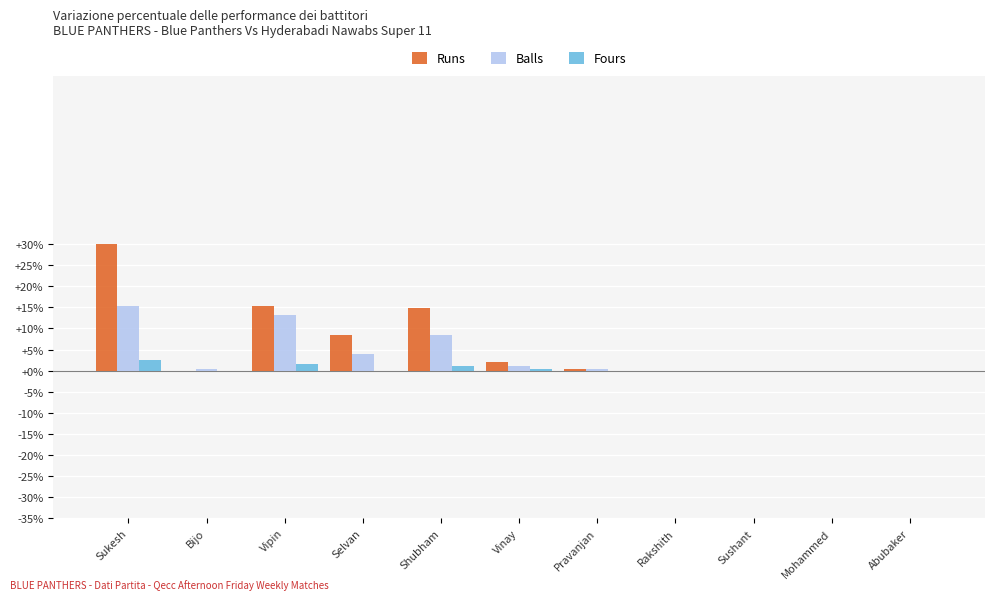

Which series changed the most between Shubham and Rakshith?

Runs